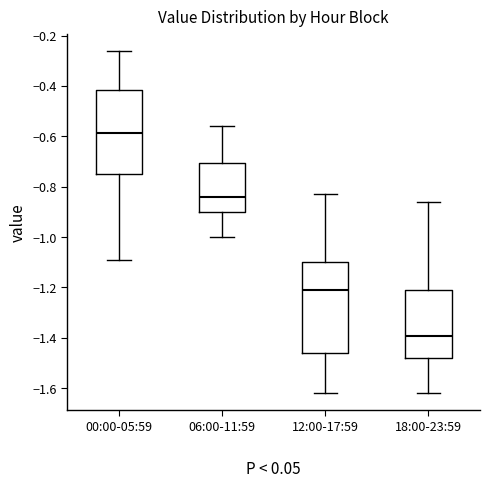

Reading left to right, transcribe this box plot: for each box, give where its median line is, the range the box spans, and where its two whiskers end, as read against the y-axis. The values are not printed on the chart, so give them approximately, as read against the axis.

00:00-05:59: median -0.58, box -0.74 to -0.42, whiskers -1.08 to -0.26
06:00-11:59: median -0.84, box -0.90 to -0.70, whiskers -1.00 to -0.56
12:00-17:59: median -1.20, box -1.46 to -1.10, whiskers -1.62 to -0.82
18:00-23:59: median -1.40, box -1.48 to -1.20, whiskers -1.62 to -0.86